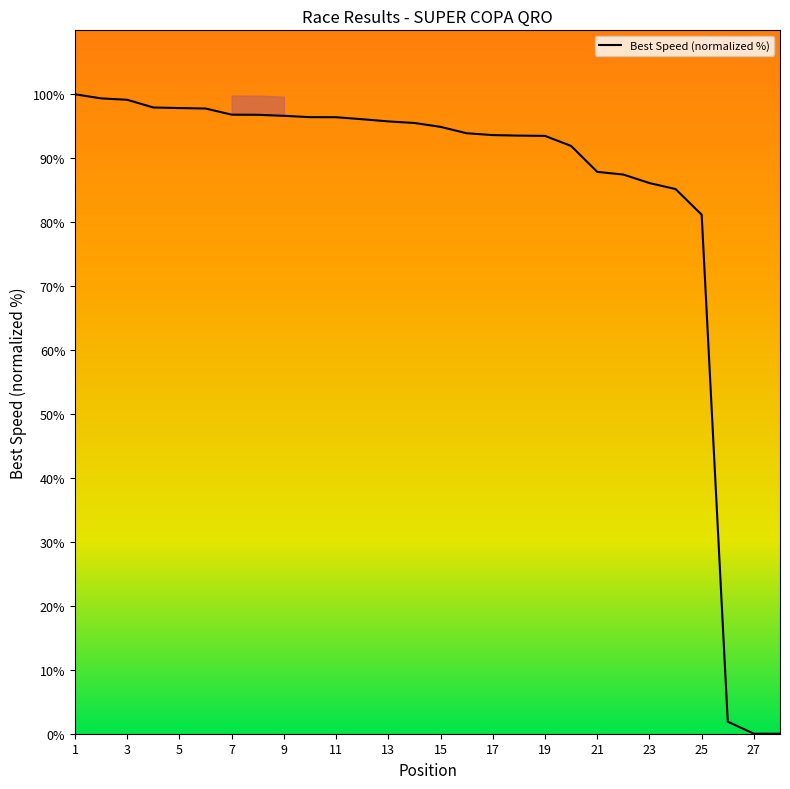

What is the maximum value shown in the chart?

100.0